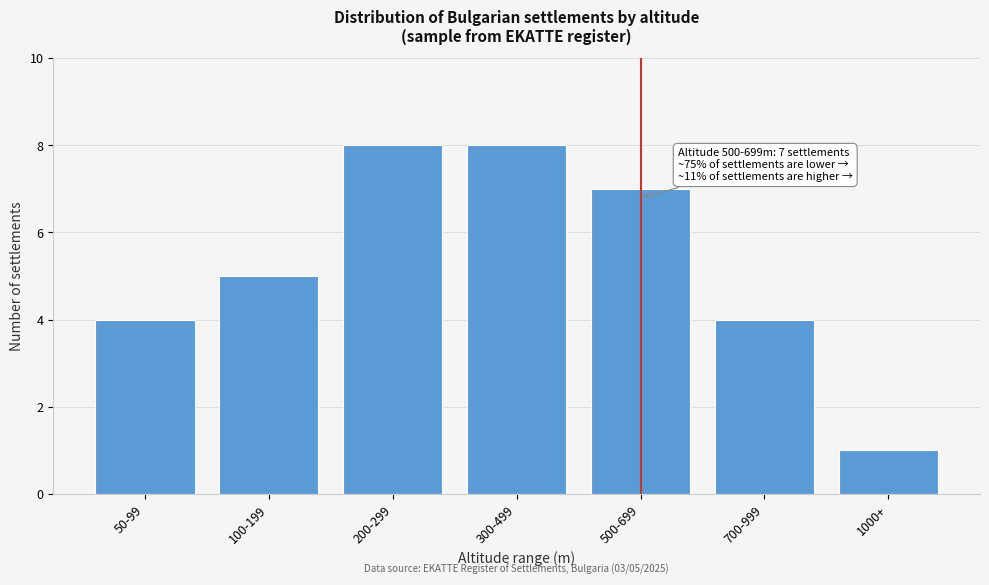

Reading right to left, extract all data points from this chart.

1000+=1	700-999=4	500-699=7	300-499=8	200-299=8	100-199=5	50-99=4